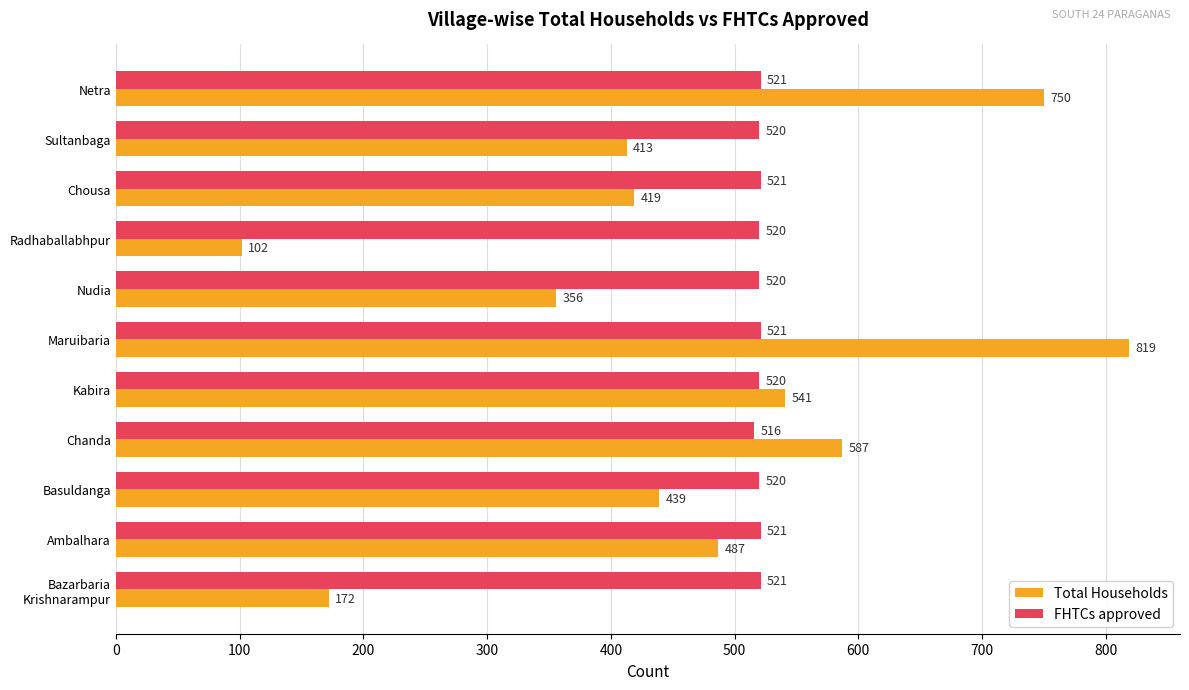

What is the highest value of the Total Households series?

819